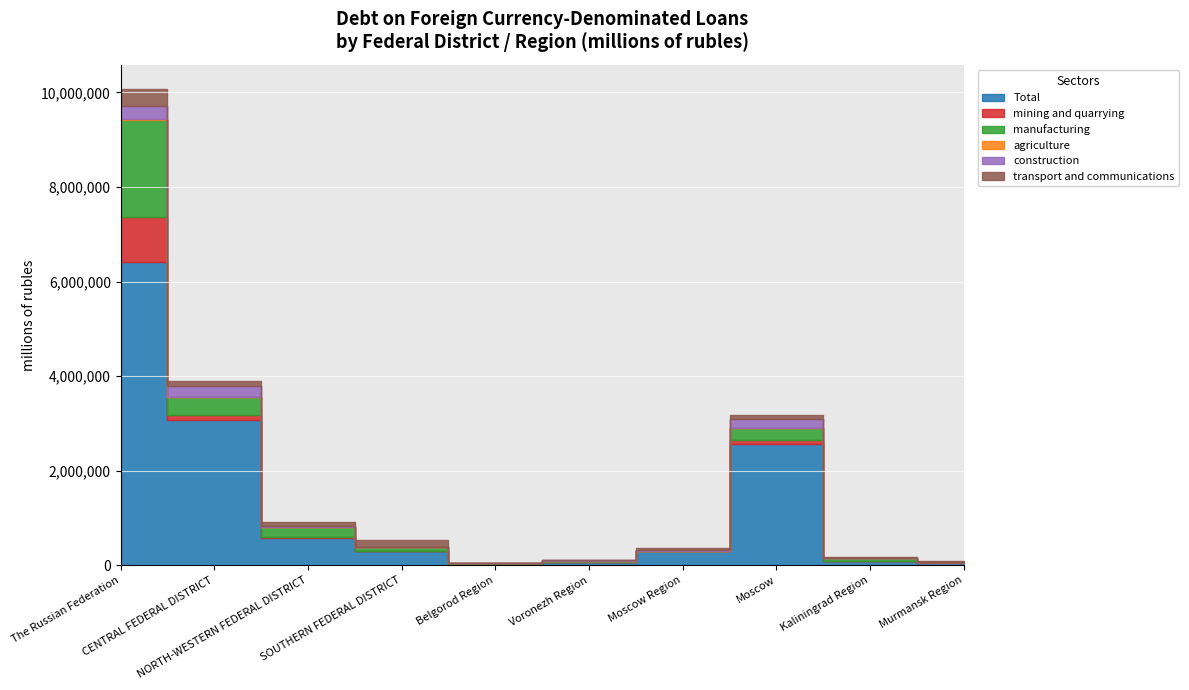

Where does the manufacturing series first go above 81379?

The Russian Federation